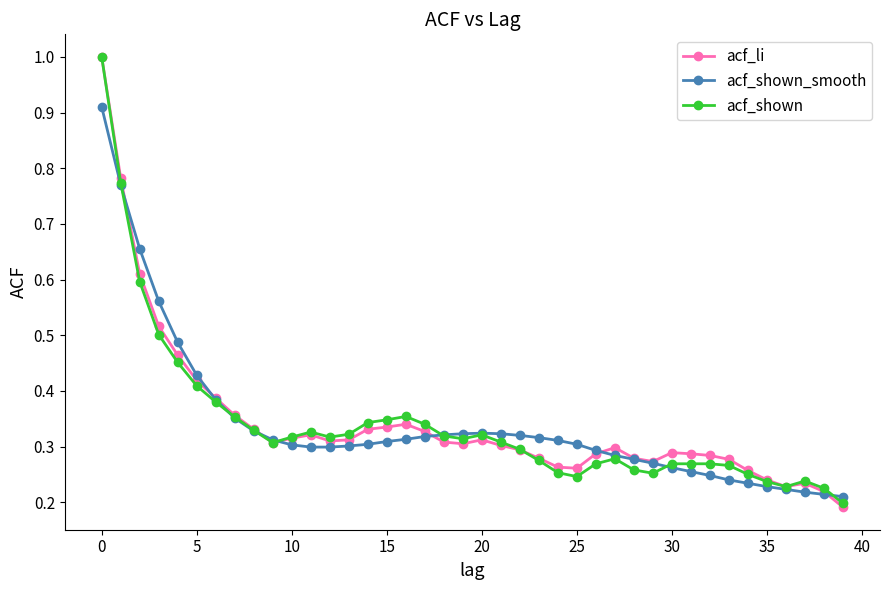

At how many categories does at least one series exceed 0?

40